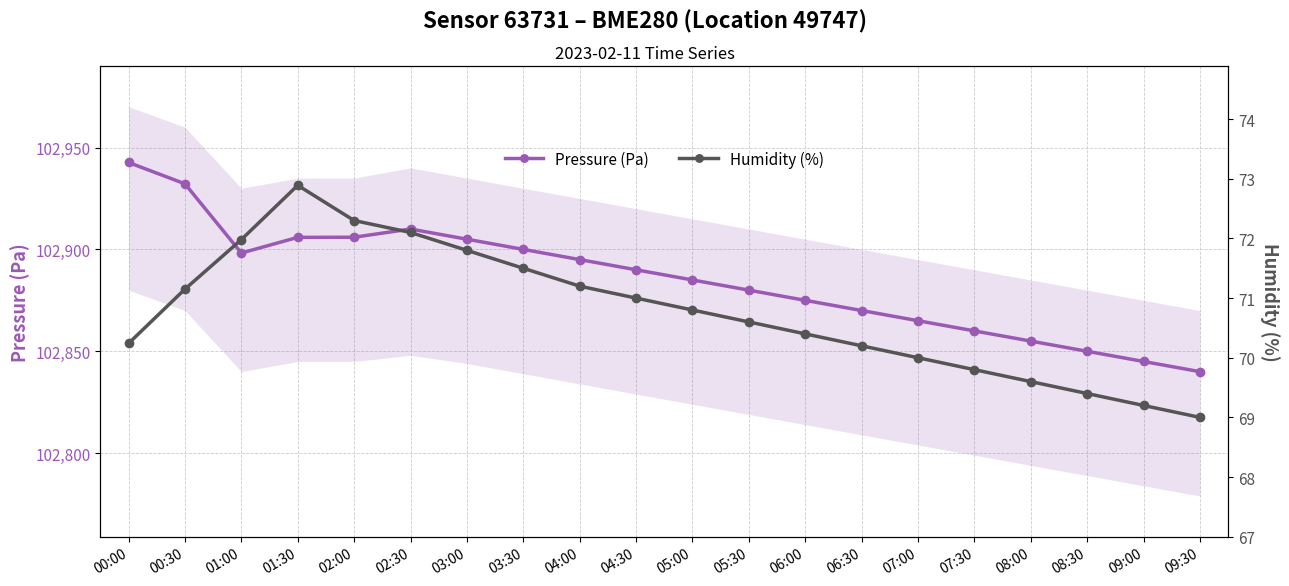

Reading right to left, transcribe all the data shown in this chart.

Pressure (Pa): 102840.0	102845.0	102850.0	102855.0	102860.0	102865.0	102870.0	102875.0	102880.0	102885.0	102890.0	102895.0	102900.0	102905.0	102910.0	102906.0	102905.9	102898.2	102932.2	102942.7
Humidity (%): 69.0	69.2	69.4	69.6	69.8	70.0	70.2	70.4	70.6	70.8	71.0	71.2	71.5	71.8	72.1	72.3	72.9	72.0	71.2	70.2